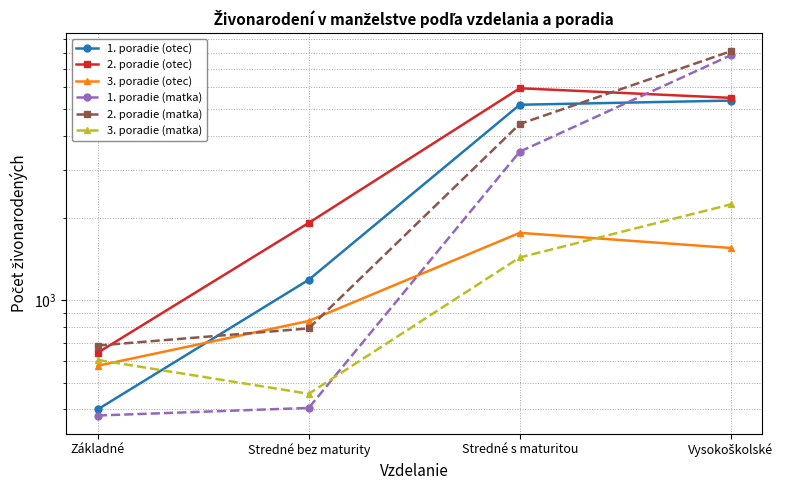

True or false: 3. poradie (matka) and 2. poradie (otec) intersect in this chart.

False